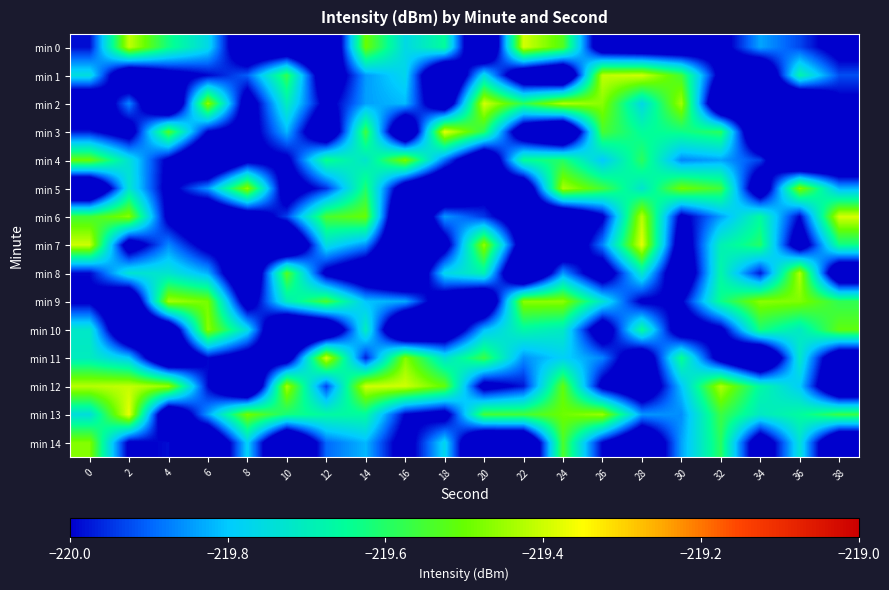

Reading left to right, list all the values displayed in this chart.

min 0: 0=-220.0	2=-219.4	4=-219.6	6=-219.8	8=-220.2	10=-220.2	12=-220.3	14=-219.5	16=-219.8	18=-219.7	20=-220.3	22=-219.4	24=-219.5	26=-220.1	28=-220.2	30=-220.2	32=-220.1	34=-219.8	36=-219.9	38=-220.1
min 1: 0=-219.7	2=-220.2	4=-220.1	6=-220.0	8=-219.9	10=-219.6	12=-220.2	14=-219.8	16=-219.8	18=-220.3	20=-219.8	22=-220.2	24=-220.3	26=-219.4	28=-219.4	30=-219.6	32=-220.1	34=-220.3	36=-219.7	38=-219.9
min 2: 0=-220.2	2=-219.9	4=-220.3	6=-219.5	8=-220.1	10=-219.7	12=-220.0	14=-219.8	16=-219.8	18=-220.2	20=-219.4	22=-219.6	24=-219.4	26=-219.5	28=-219.8	30=-219.4	32=-220.3	34=-220.2	36=-220.3	38=-220.0
min 3: 0=-220.0	2=-220.1	4=-219.5	6=-220.0	8=-220.1	10=-219.8	12=-220.2	14=-219.6	16=-220.3	18=-219.4	20=-219.6	22=-220.2	24=-220.4	26=-219.5	28=-219.7	30=-219.6	32=-219.6	34=-220.3	36=-220.0	38=-220.2
min 4: 0=-219.5	2=-219.7	4=-220.0	6=-220.3	8=-220.1	10=-220.0	12=-219.6	14=-219.7	16=-219.5	18=-219.9	20=-220.2	22=-219.6	24=-219.6	26=-219.8	28=-219.6	30=-219.9	32=-219.8	34=-219.9	36=-220.3	38=-220.3
min 5: 0=-220.3	2=-219.7	4=-220.0	6=-219.9	8=-219.5	10=-220.1	12=-220.0	14=-219.6	16=-220.1	18=-220.3	20=-220.1	22=-220.2	24=-219.4	26=-219.6	28=-219.7	30=-219.5	32=-219.6	34=-220.2	36=-219.5	38=-219.8
min 6: 0=-219.6	2=-219.5	4=-220.0	6=-220.3	8=-220.1	10=-219.9	12=-219.5	14=-219.5	16=-220.4	18=-219.9	20=-219.9	22=-220.1	24=-220.2	26=-220.0	28=-219.4	30=-220.0	32=-219.8	34=-219.7	36=-220.0	38=-219.4
min 7: 0=-219.4	2=-220.1	4=-219.9	6=-220.1	8=-220.1	10=-220.3	12=-219.8	14=-219.9	16=-220.3	18=-220.1	20=-219.5	22=-220.1	24=-220.2	26=-219.9	28=-219.4	30=-220.1	32=-219.7	34=-219.6	36=-220.1	38=-219.6
min 8: 0=-220.0	2=-219.7	4=-219.7	6=-219.8	8=-220.3	10=-219.5	12=-220.0	14=-220.2	16=-220.3	18=-219.8	20=-219.7	22=-220.3	24=-219.8	26=-220.1	28=-219.7	30=-220.2	32=-219.7	34=-220.0	36=-219.4	38=-220.2
min 9: 0=-220.0	2=-220.2	4=-219.4	6=-219.5	8=-220.1	10=-219.7	12=-219.5	14=-219.8	16=-219.8	18=-220.1	20=-220.3	22=-219.5	24=-219.5	26=-219.7	28=-220.0	30=-220.0	32=-219.6	34=-219.5	36=-219.5	38=-219.6
min 10: 0=-219.7	2=-220.3	4=-220.2	6=-219.5	8=-219.8	10=-220.4	12=-220.3	14=-219.7	16=-220.4	18=-220.2	20=-219.8	22=-219.7	24=-219.7	26=-220.1	28=-219.6	30=-220.1	32=-220.0	34=-219.6	36=-219.7	38=-219.5
min 11: 0=-219.7	2=-219.8	4=-220.3	6=-220.0	8=-220.1	10=-220.1	12=-219.4	14=-220.0	16=-219.5	18=-219.7	20=-219.6	22=-219.9	24=-219.8	26=-219.9	28=-220.2	30=-219.6	32=-220.1	34=-220.3	36=-219.7	38=-220.2
min 12: 0=-219.4	2=-219.4	4=-219.4	6=-220.0	8=-220.3	10=-219.4	12=-219.9	14=-219.4	16=-219.4	18=-219.5	20=-220.1	22=-220.0	24=-219.5	26=-220.0	28=-220.2	30=-219.8	32=-219.4	34=-219.7	36=-219.8	38=-220.3
min 13: 0=-219.7	2=-219.4	4=-220.2	6=-219.8	8=-219.5	10=-219.6	12=-219.7	14=-219.7	16=-220.0	18=-220.1	20=-219.6	22=-219.6	24=-219.5	26=-219.4	28=-219.9	30=-219.9	32=-219.6	34=-219.7	36=-219.7	38=-219.6
min 14: 0=-219.5	2=-220.0	4=-220.0	6=-220.3	8=-219.8	10=-220.3	12=-219.9	14=-219.8	16=-220.1	18=-219.8	20=-220.3	22=-220.3	24=-219.5	26=-220.0	28=-220.2	30=-219.8	32=-219.6	34=-220.1	36=-219.7	38=-220.3